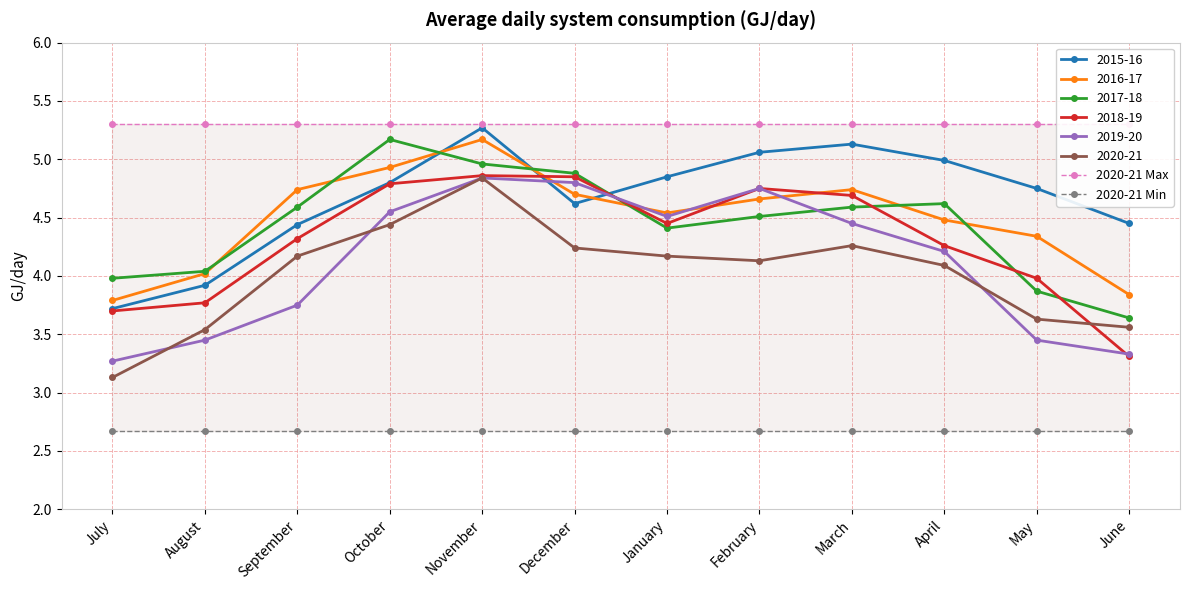

What are all the series names shown in the legend?

2020-21 Max, 2020-21 Min